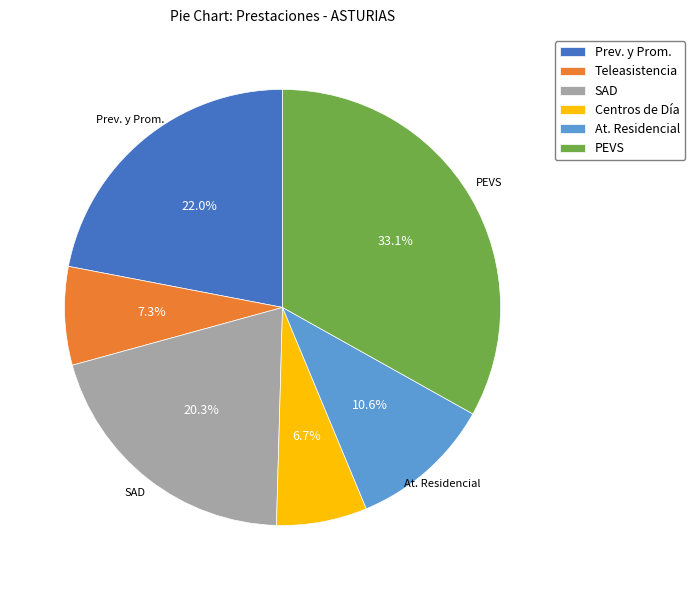

Does PEVS represent more than half of the total?

No